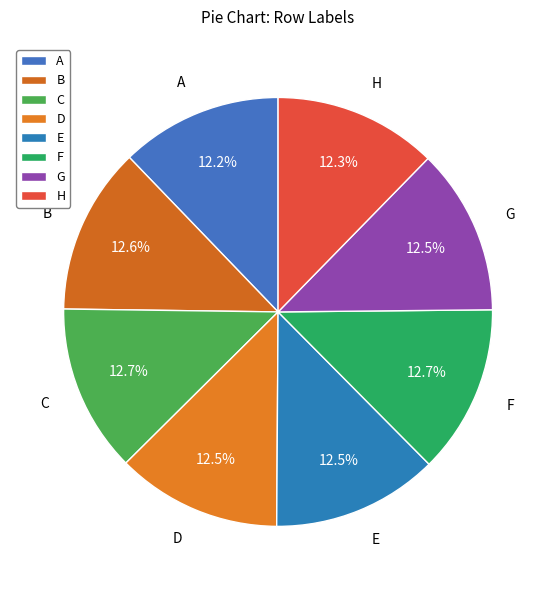

To the nearest percent, what percentage of the pie is B?

13%